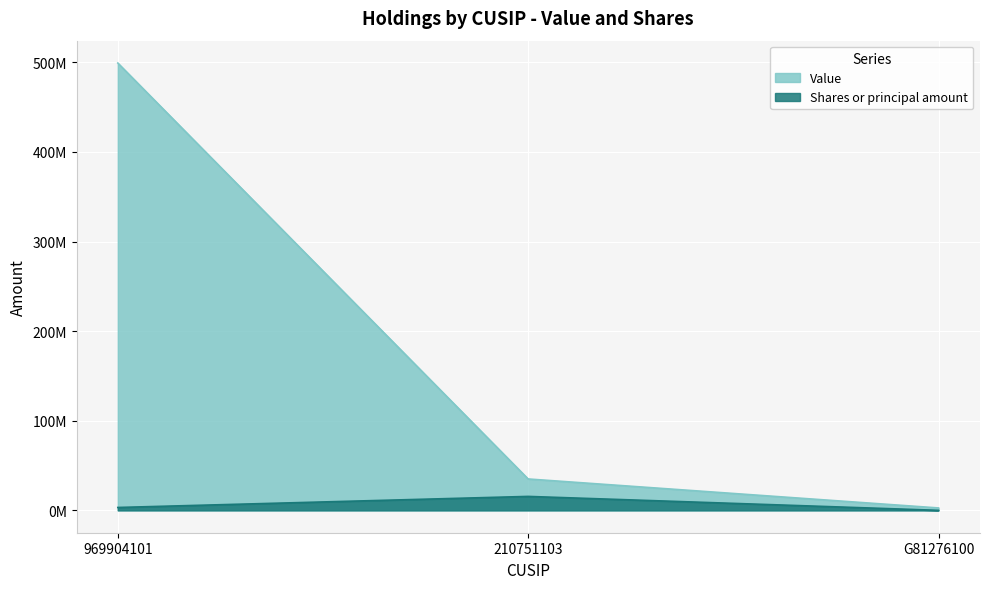

Is it true that Shares or principal amount equals 37409 at G81276100?

True